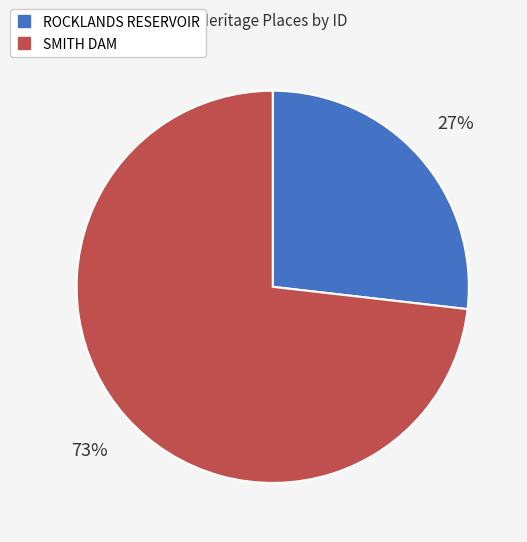

Rank the categories by value from highest to lowest.

SMITH DAM, ROCKLANDS RESERVOIR